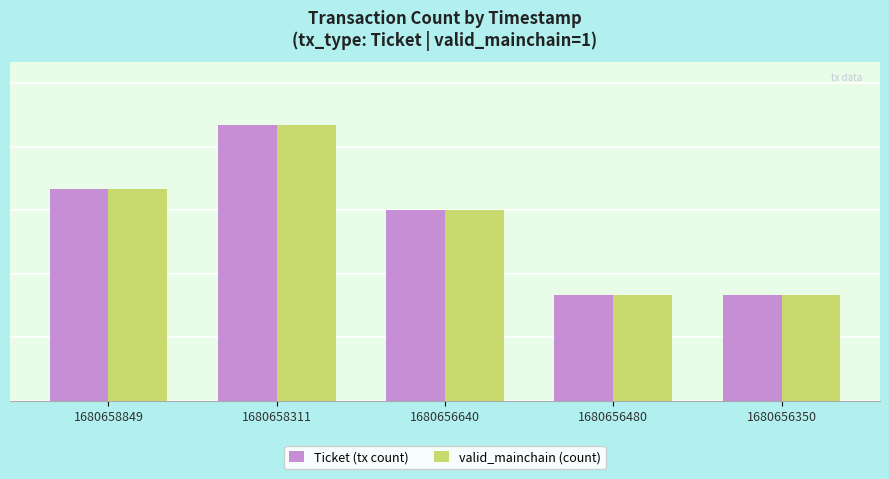

What is the value of the valid_mainchain (count) bar at the 3rd from the left?

9